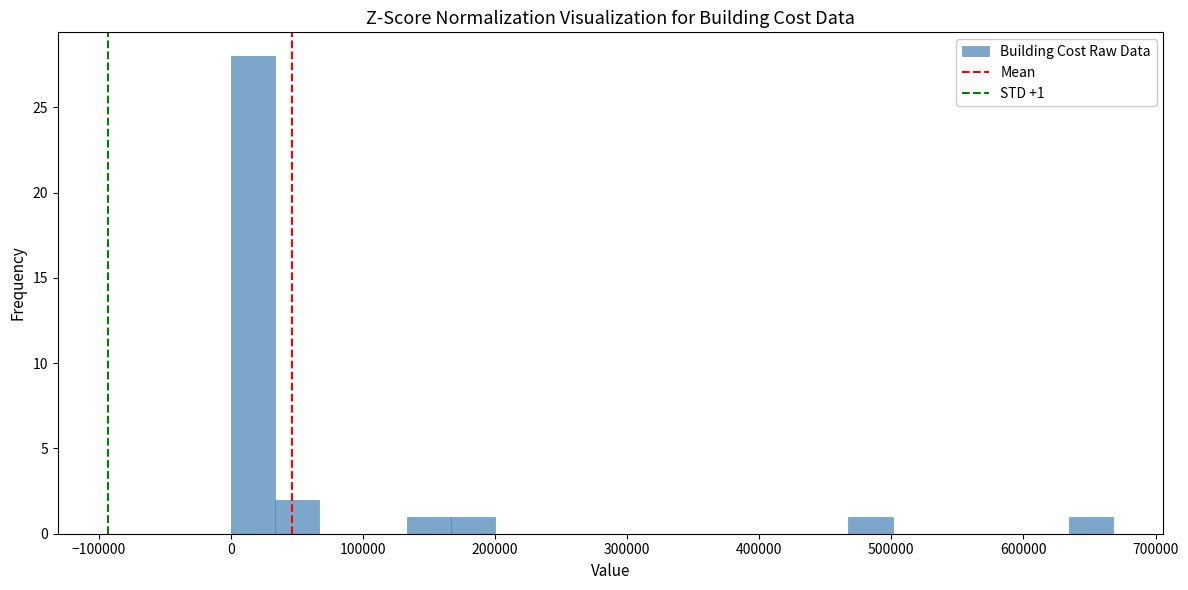

Read against the x-axis, roughly where is the centre of the tallest bar?

20000